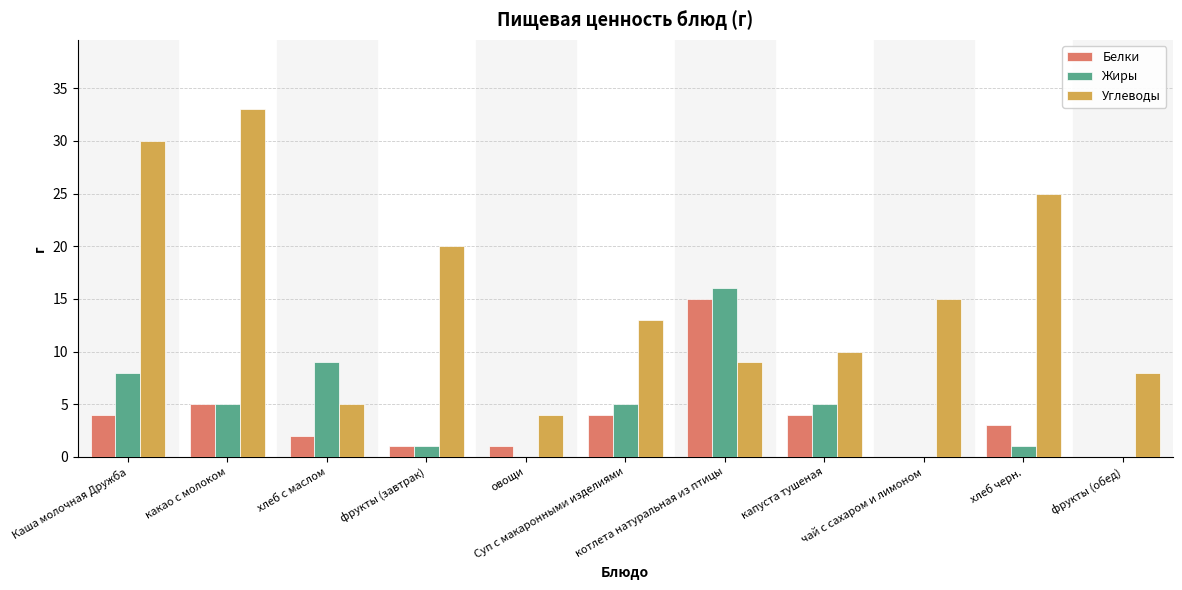

Which series has the largest total across all categories?

Углеводы